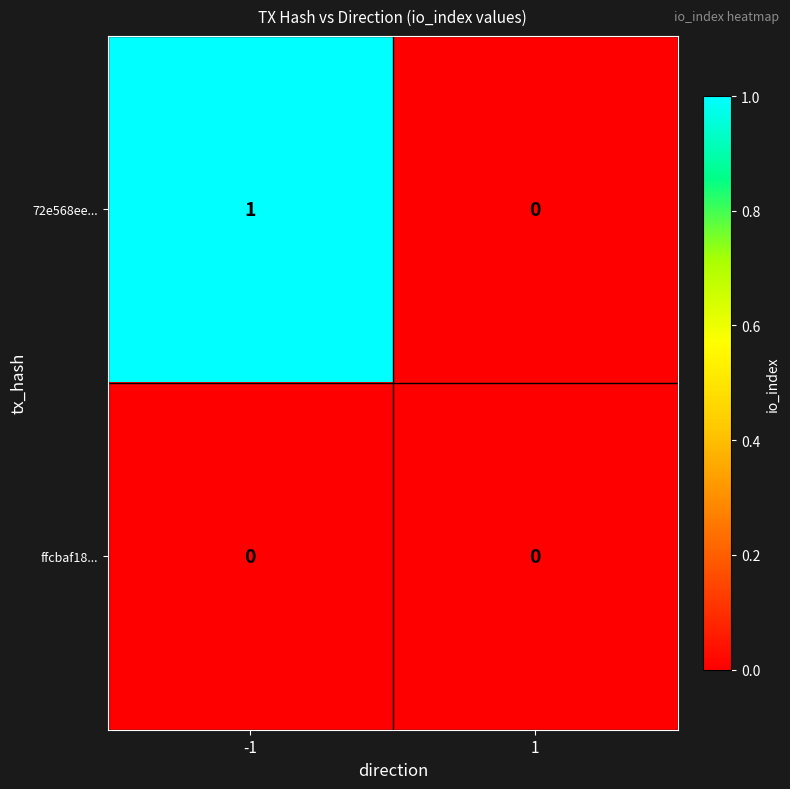

How many data points does each series have?

2